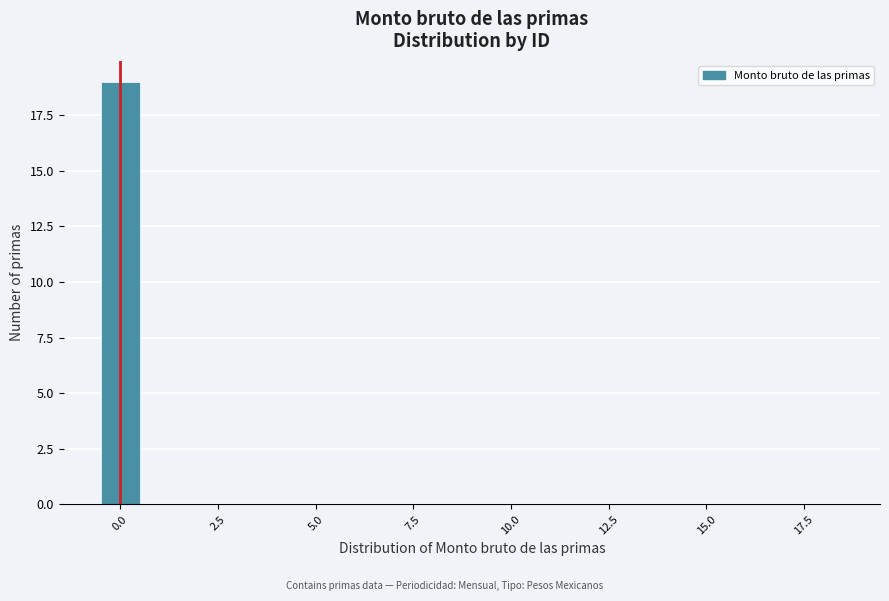

Read against the x-axis, roughly where is the centre of the tallest bar?

0.0